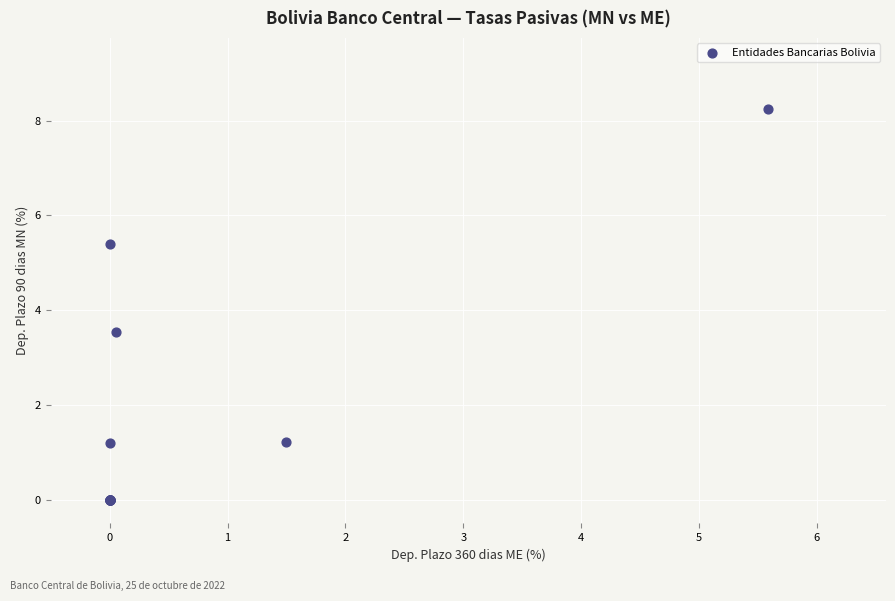

What Y value in the scatter plot is closest to 4?

3.5